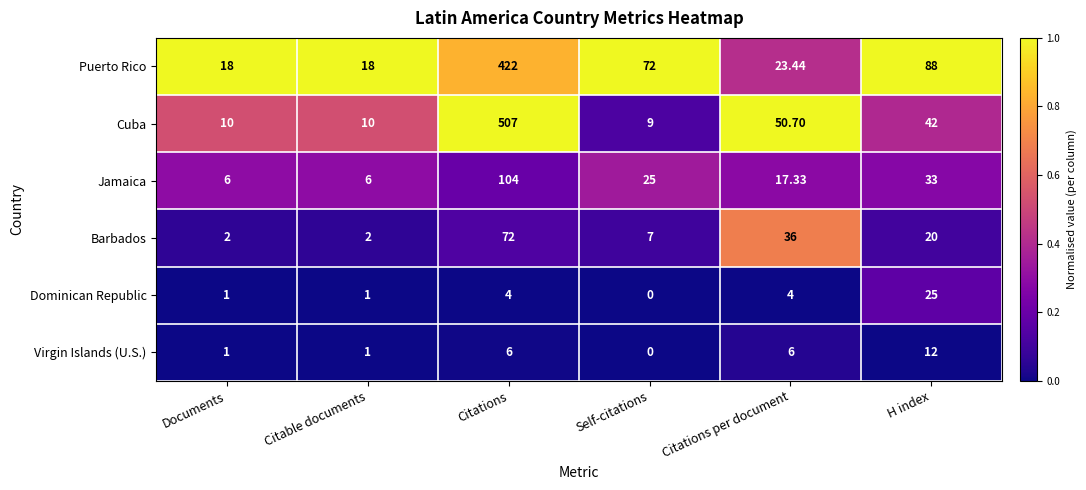

At which label does Cuba first exceed 42?

Citations